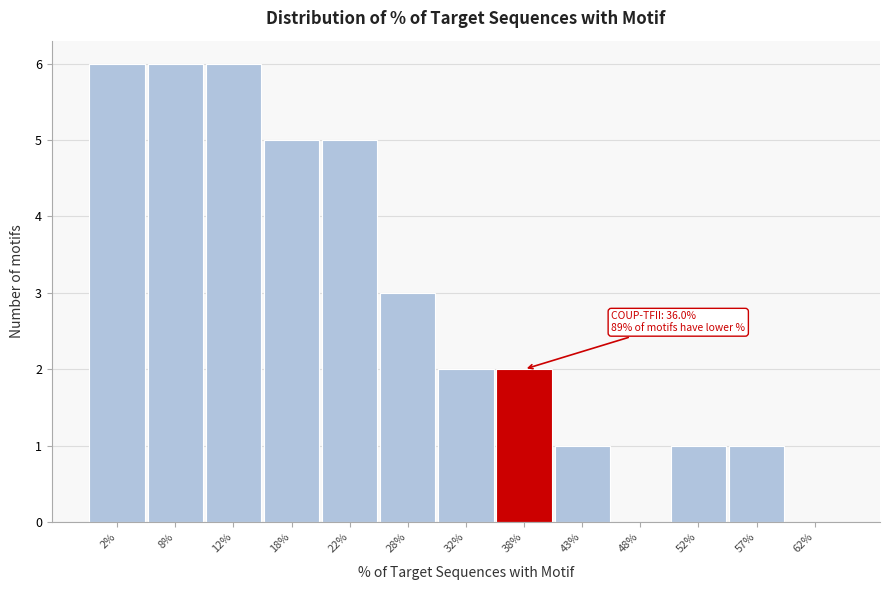

Which has a higher value, 22% or 8%?

8%